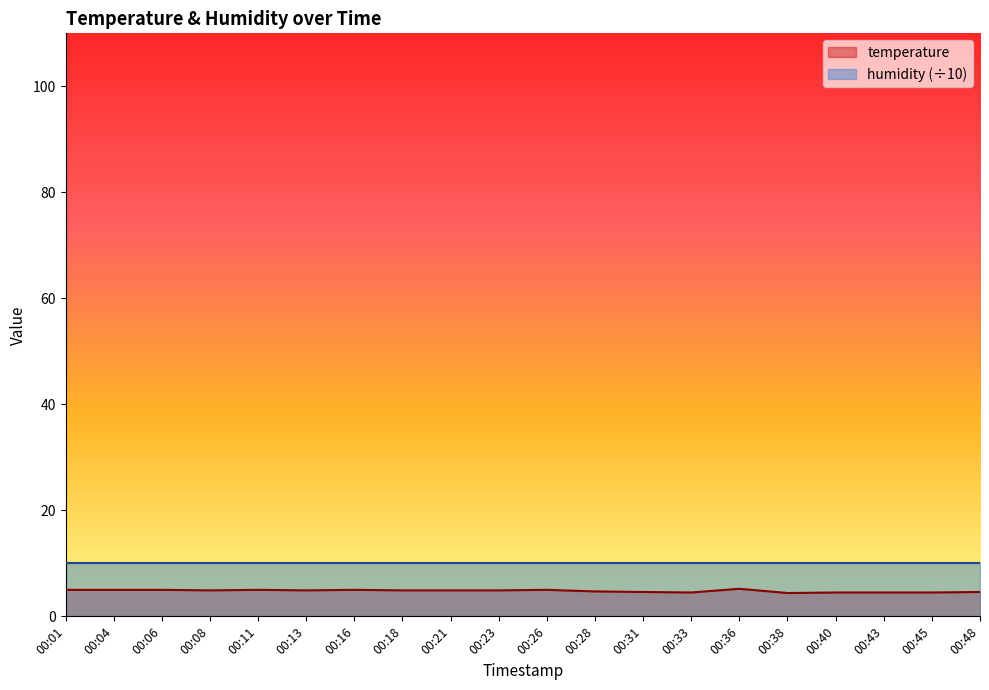

What is the value of the 10th point from the left?

4.9